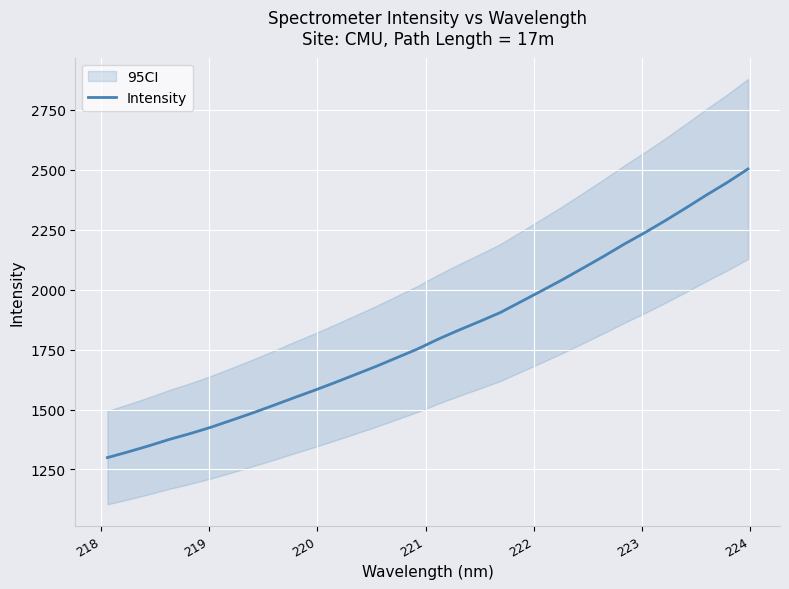

What is the average value?

1818.2